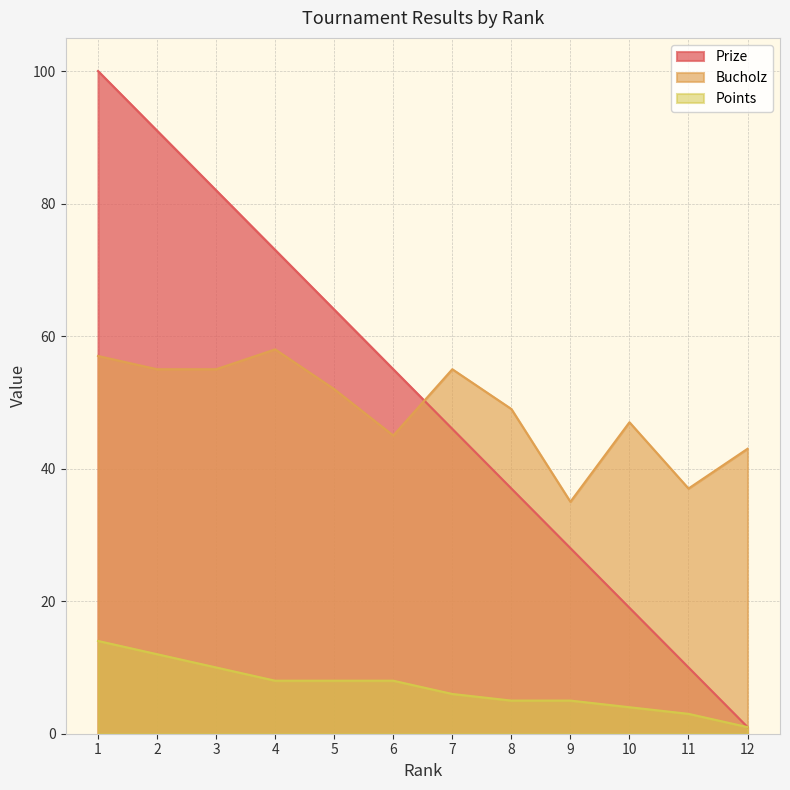

Which series ends up on top after the final intersection of Bucholz and Prize?

Bucholz